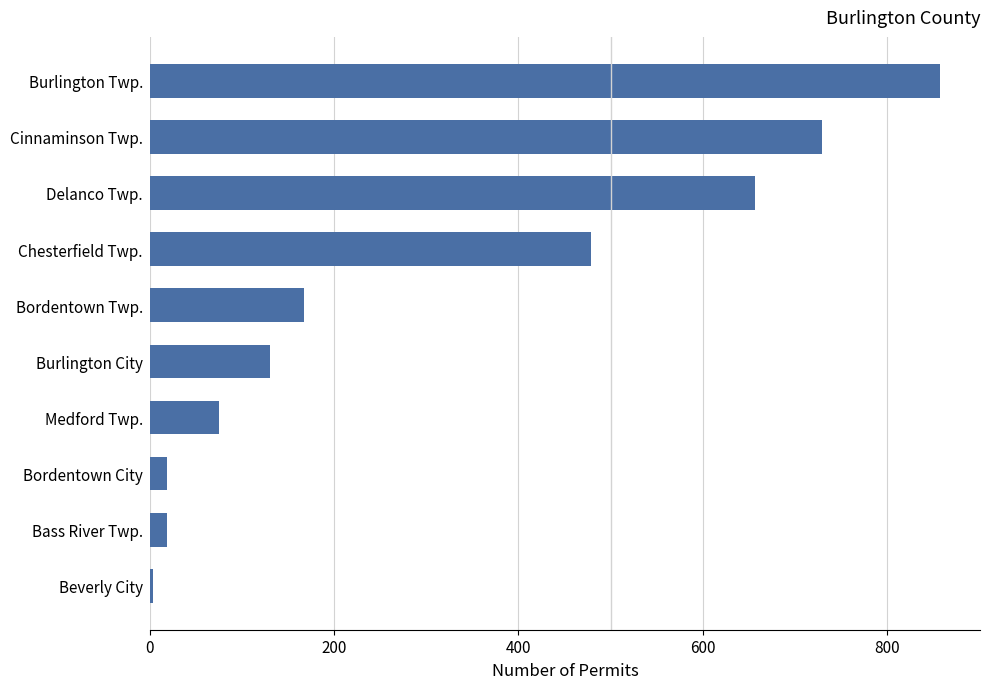

What is the average value?

314